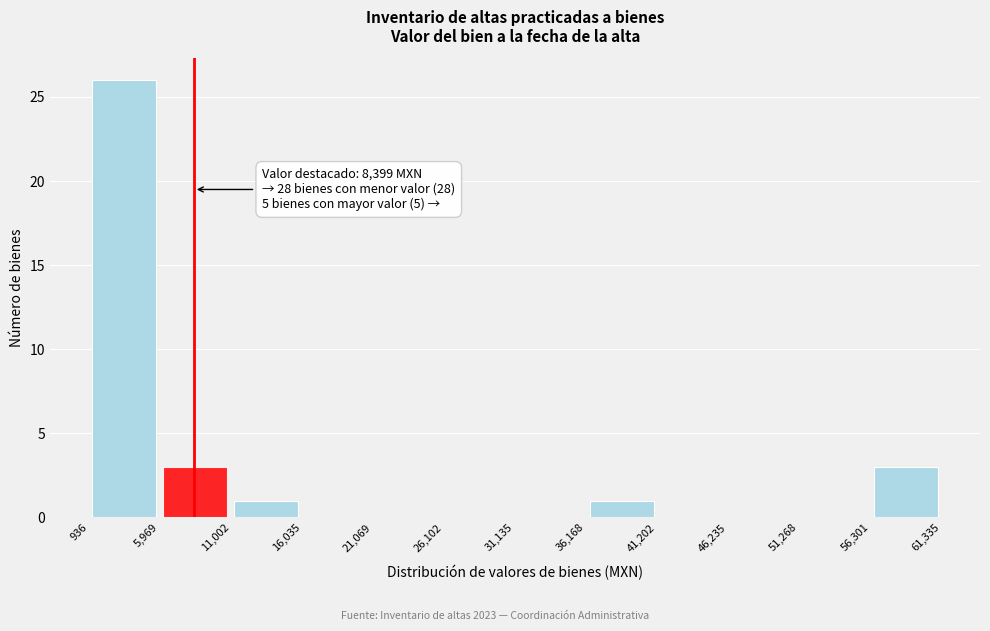

Over which range of the x-axis is the bar tallest?

936 to 5,969